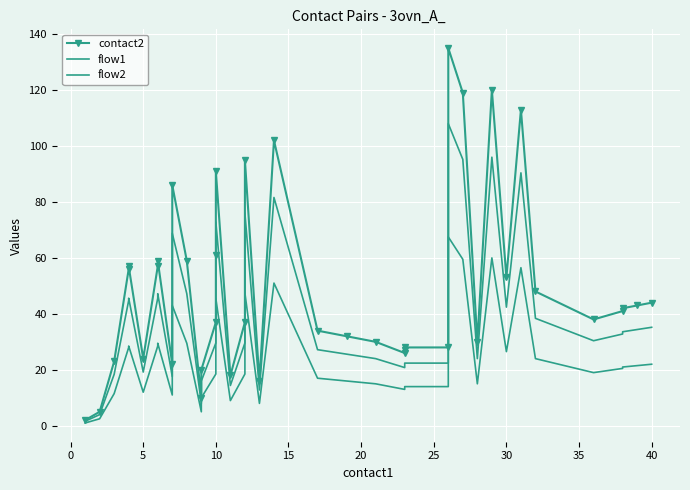

Is the value of contact2 at 15 greater than the value of flow1 at 10?

Yes